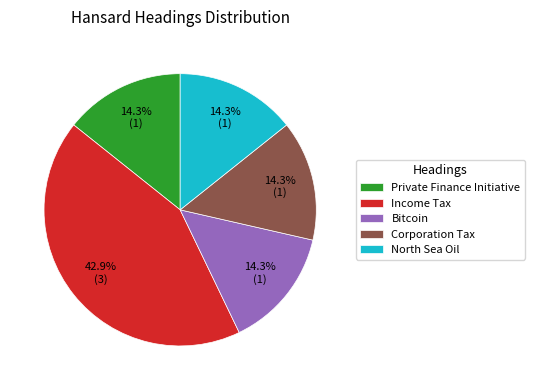

Approximately how many times larger is the value at Income Tax compared to North Sea Oil?

3.0